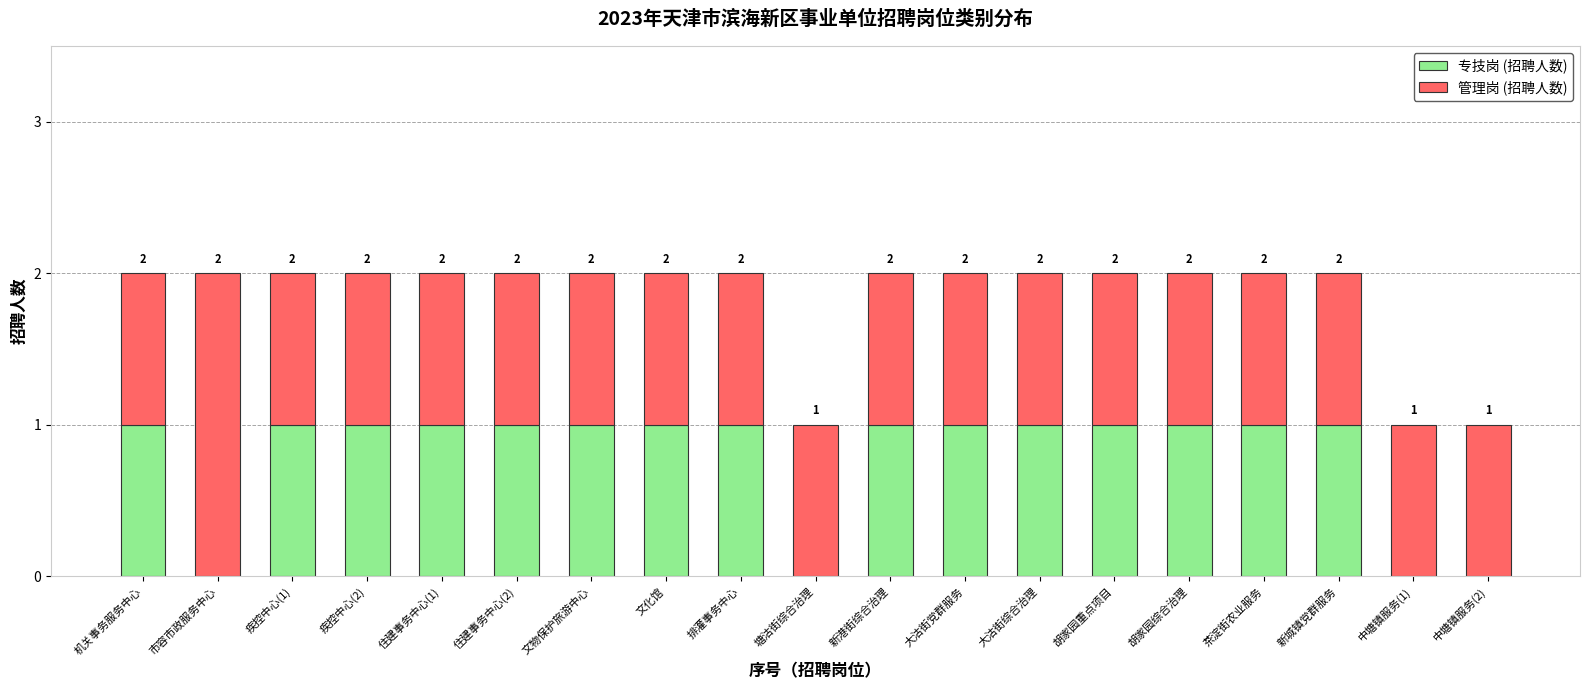

The 专技岗 (招聘人数) series shows 0 at 疾控中心(2). True or false?

False